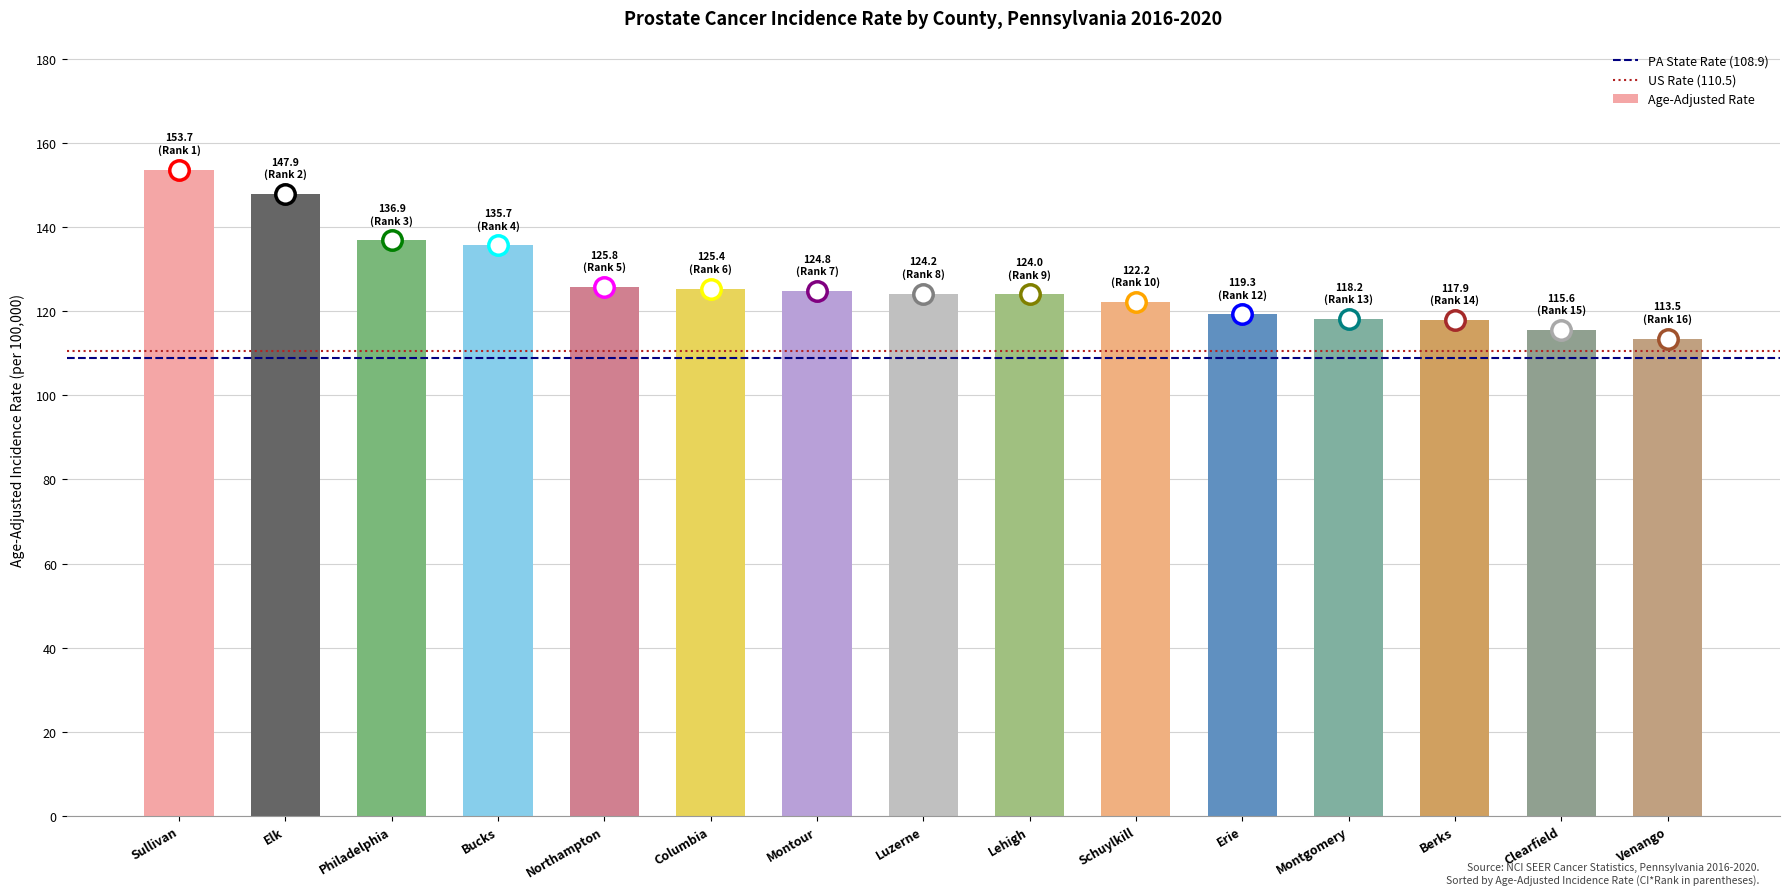

Approximately how many times larger is the value at Venango compared to Luzerne?

0.9